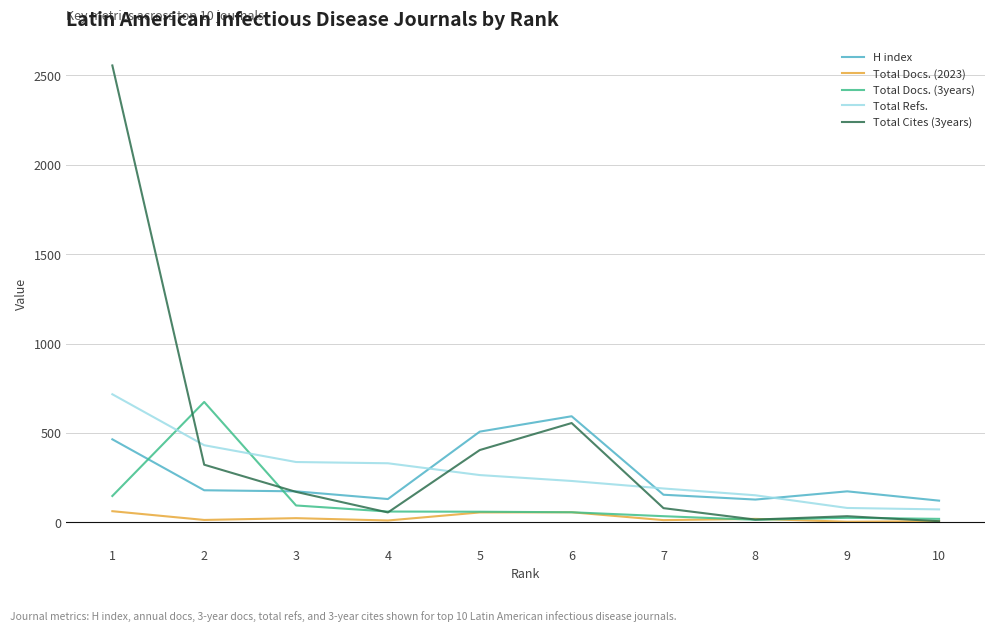

What is the difference between the second highest and second lowest values in the Total Refs. series?

351